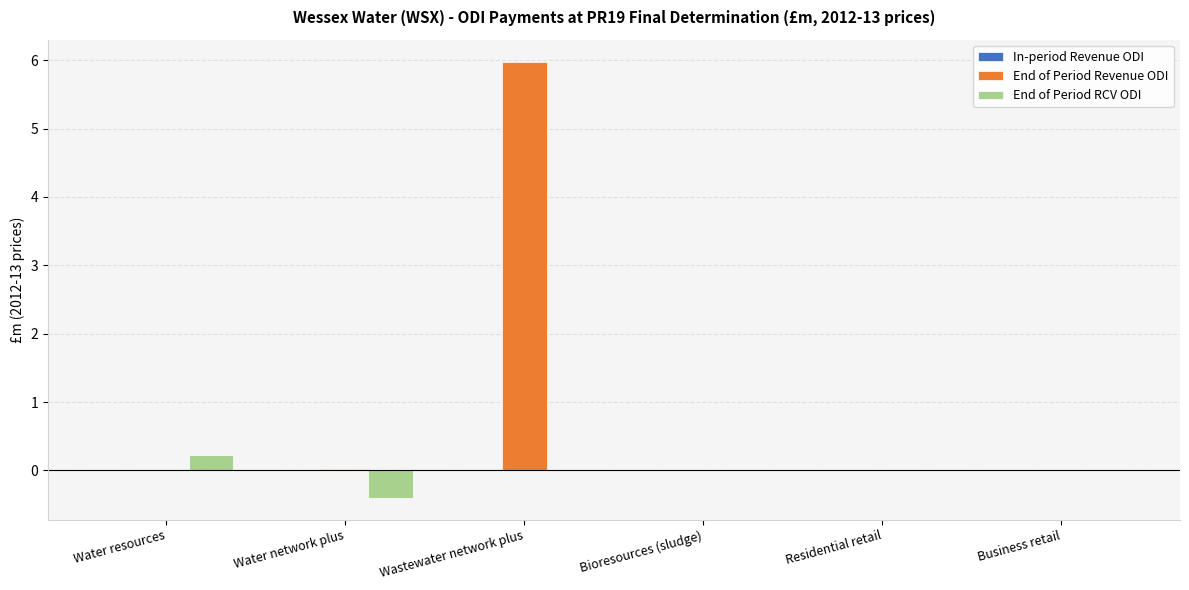

The value of End of Period RCV ODI at Wastewater network plus is 0.4. True or false?

False